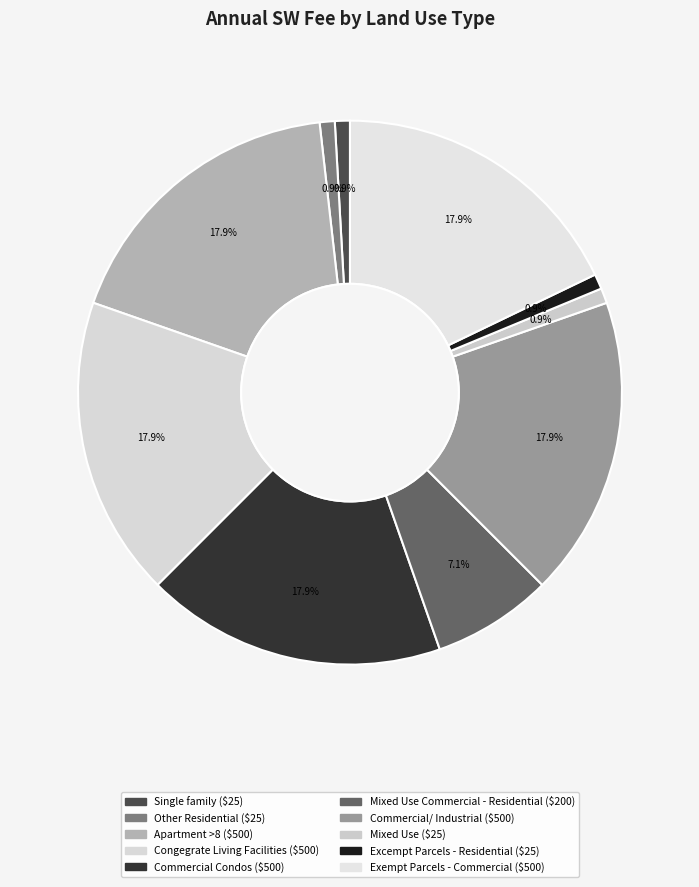

Count the number of slices in the pie.

10